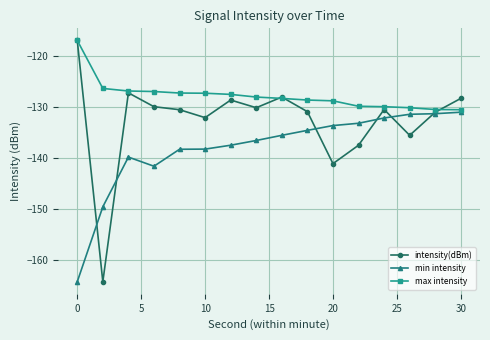

Rank the series by their average value, from lowest to highest.

min intensity, intensity(dBm), max intensity